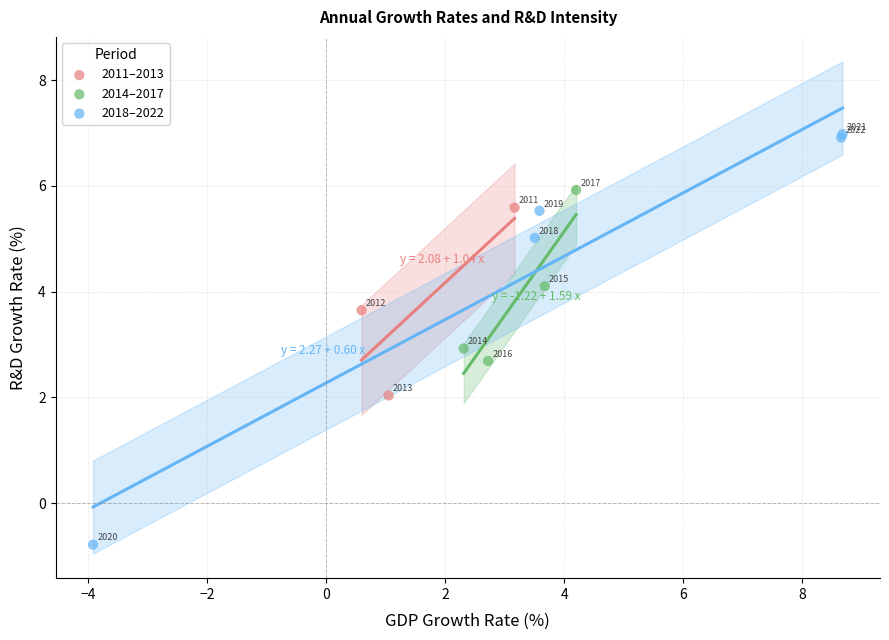

Which series reaches the minimum Y coordinate?

2018–2022